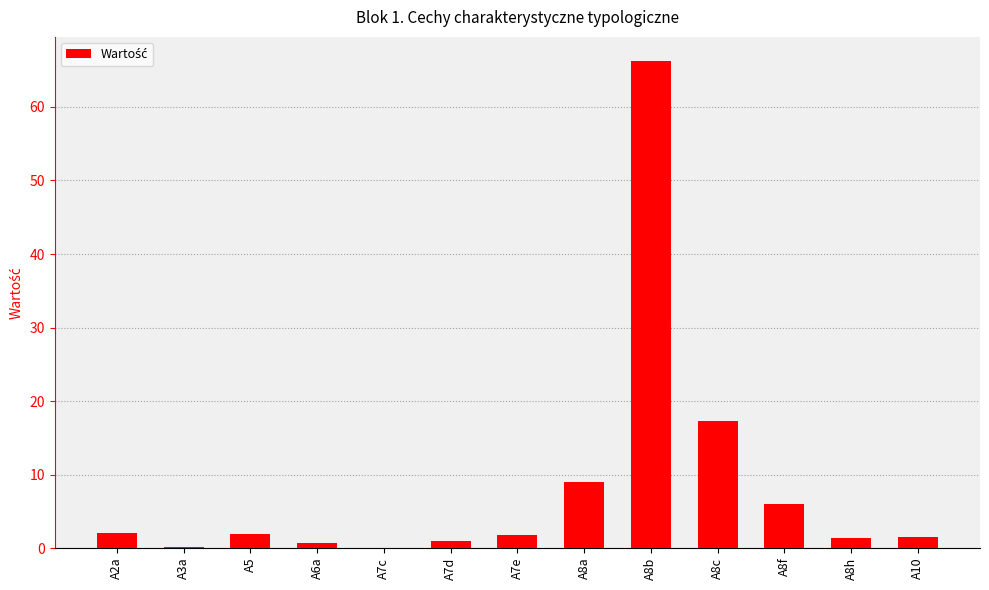

Are the bars horizontal?

No